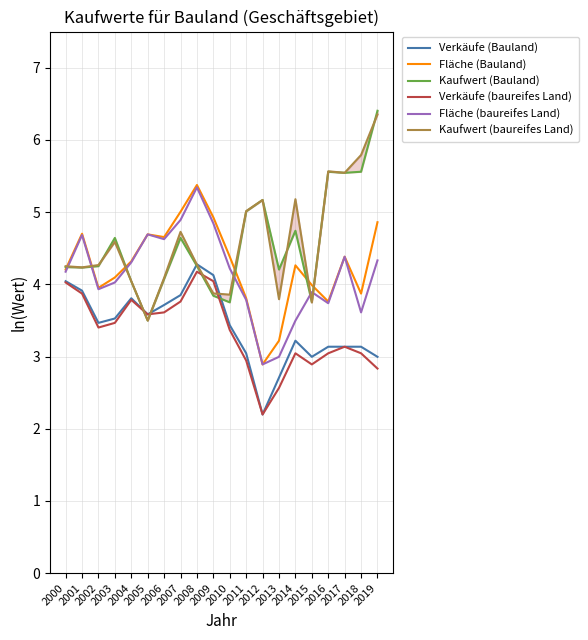

Where is the first local maximum for Verkäufe (baureifes Land)?

2004